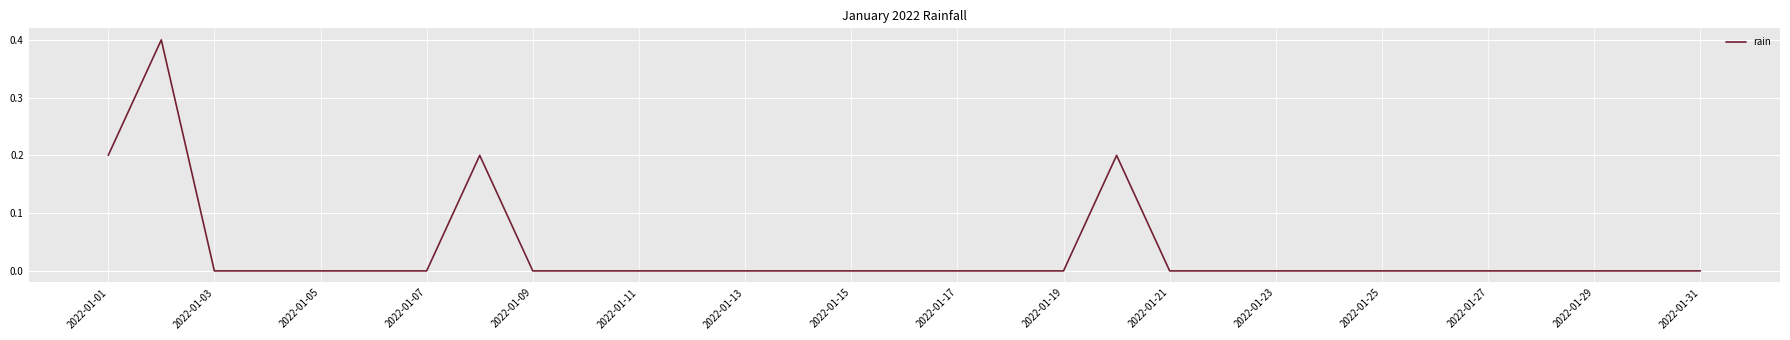

What is the difference between the maximum and minimum values?

0.4